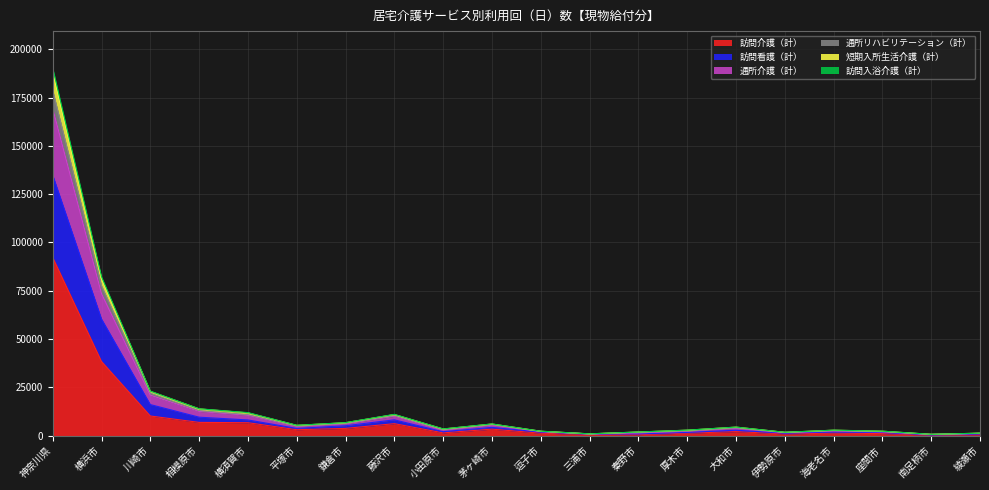

Between 平塚市 and 横須賀市, which is larger?

横須賀市